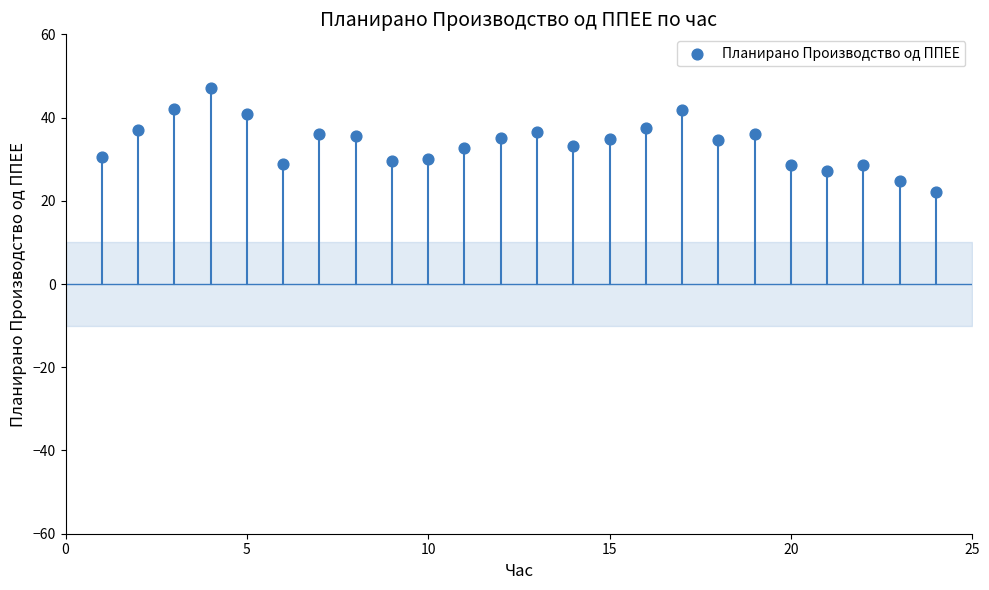

What is the range of Y values (max minus min)?

24.9